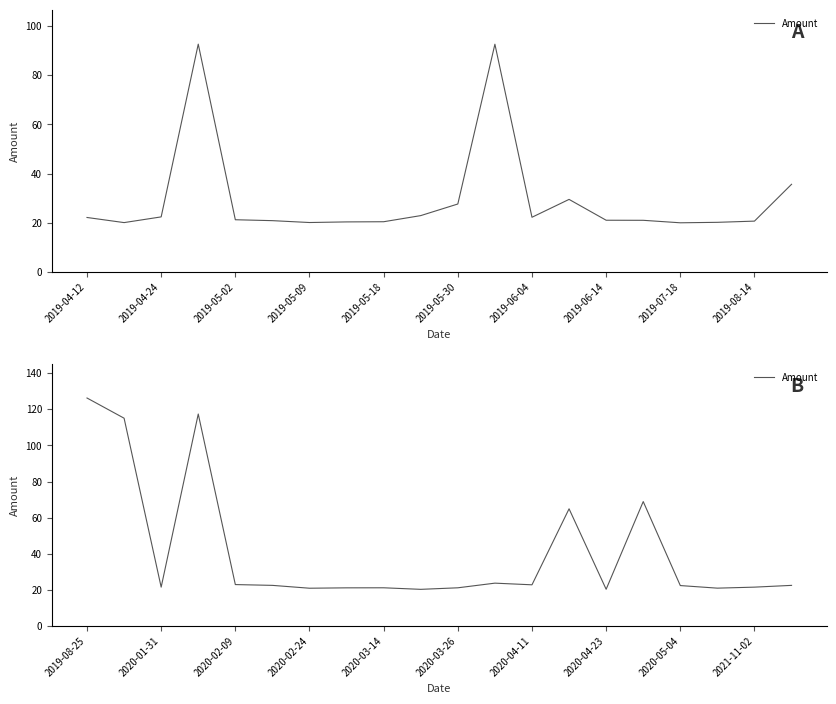

What is the difference between the values at 2020-04-23 and 2020-03-26?

0.8